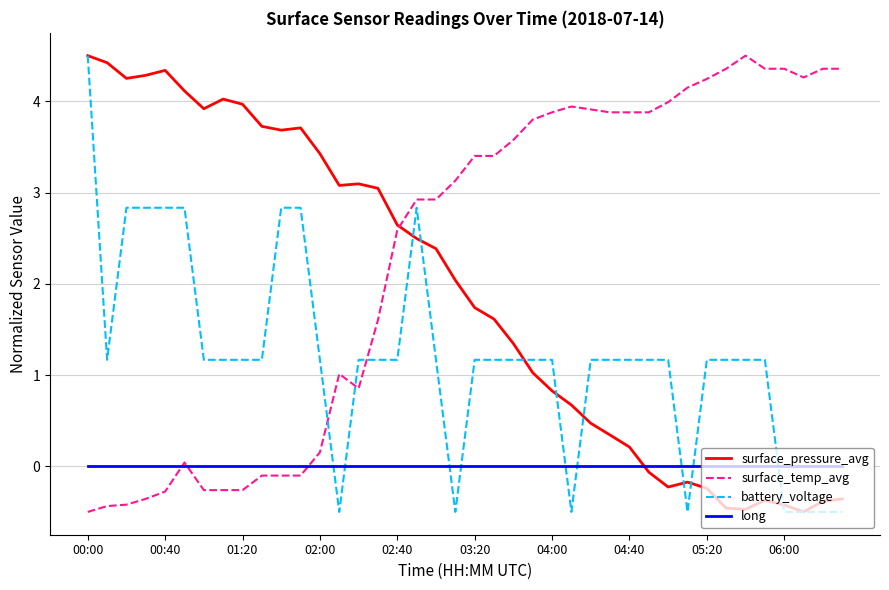

How many lines are shown in the chart?

4